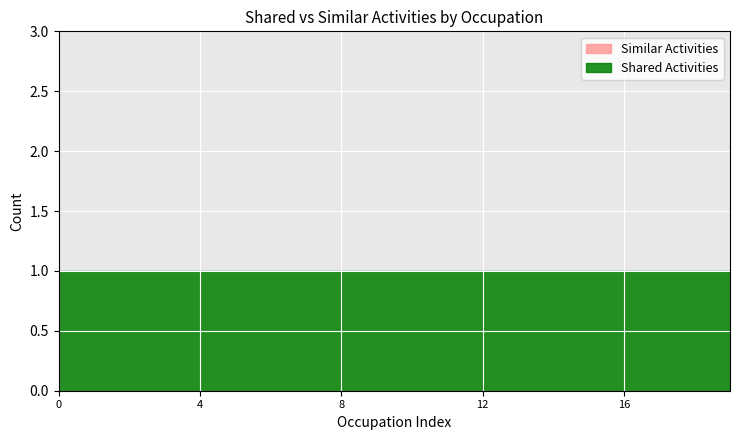

Is it true that Similar Activities equals 0 at Agricultural Sciences Teachers, Postsecondary?

True